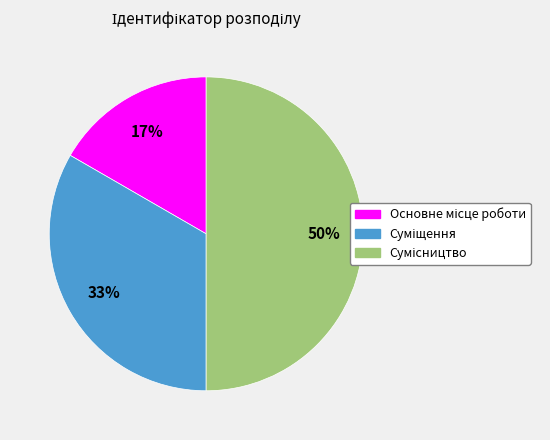

To the nearest percent, what is the average slice percentage?

33%